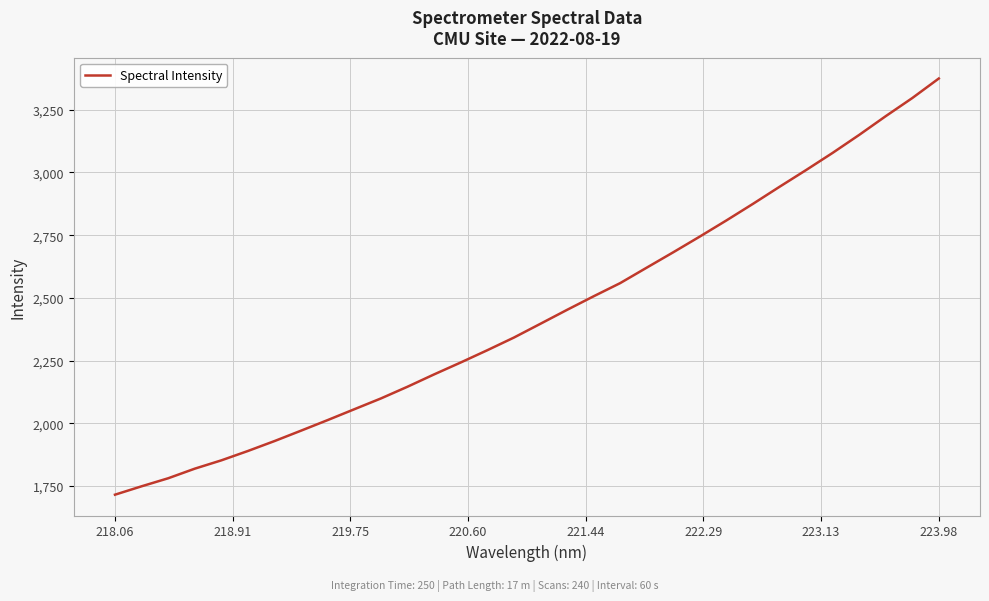

What is the sum of all values?

77807.1